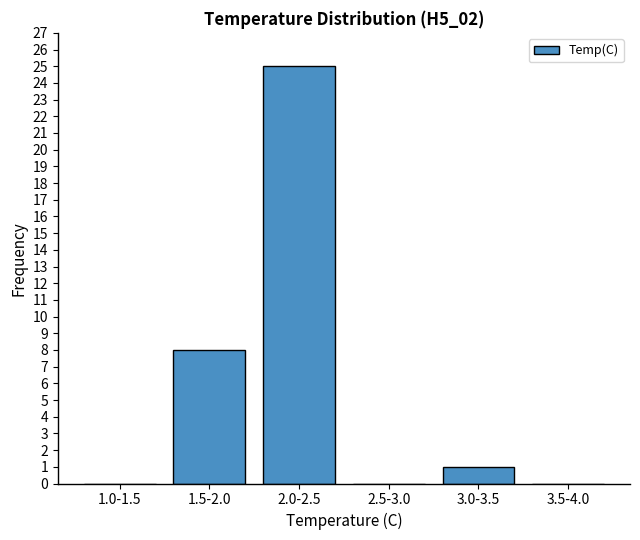

Reading left to right, list all the values displayed in this chart.

1.0-1.5=0	1.5-2.0=8	2.0-2.5=25	2.5-3.0=0	3.0-3.5=1	3.5-4.0=0